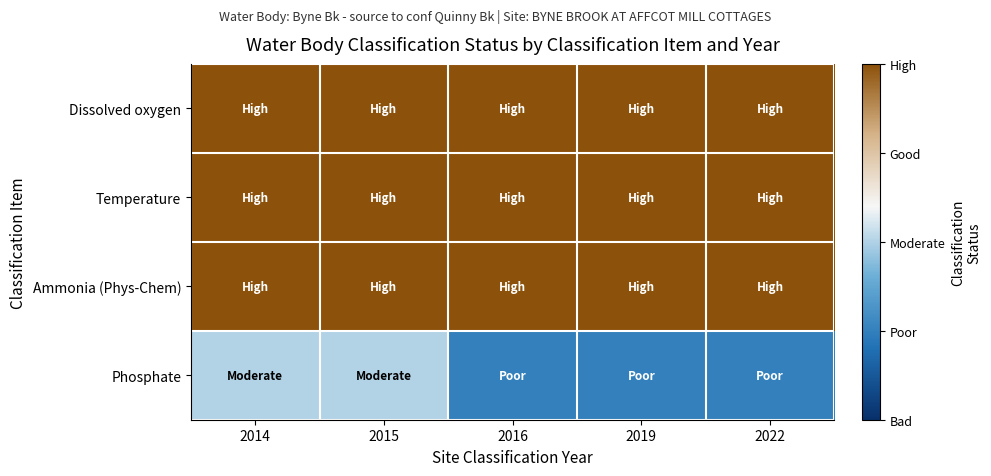

At which category is the sum across all series the highest?

2014